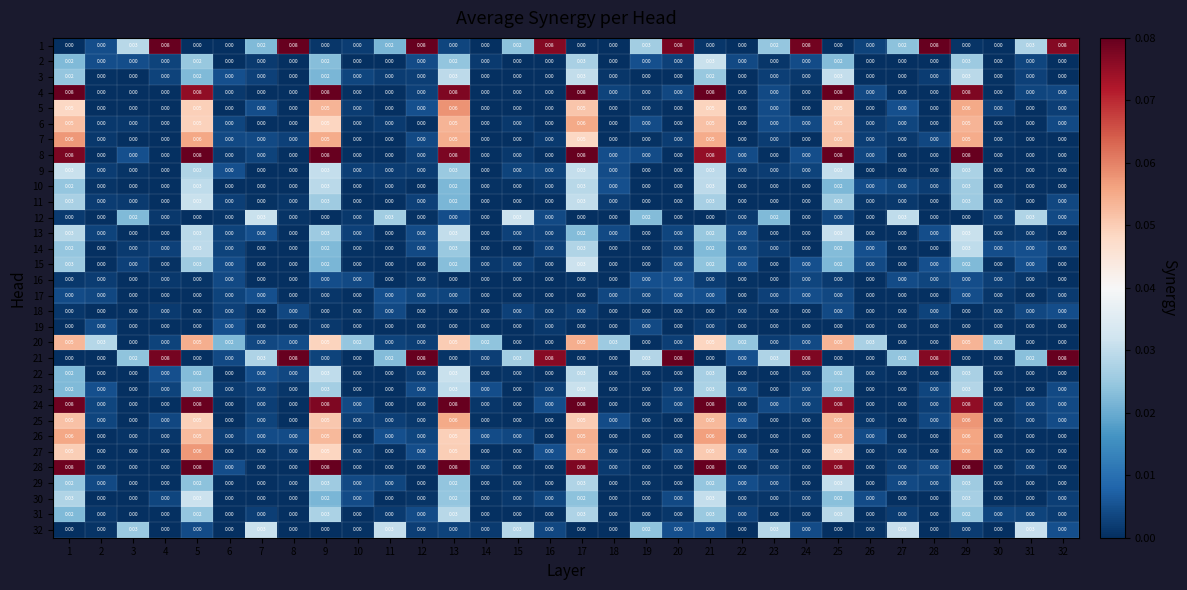

Which series has the largest total across all categories?

21